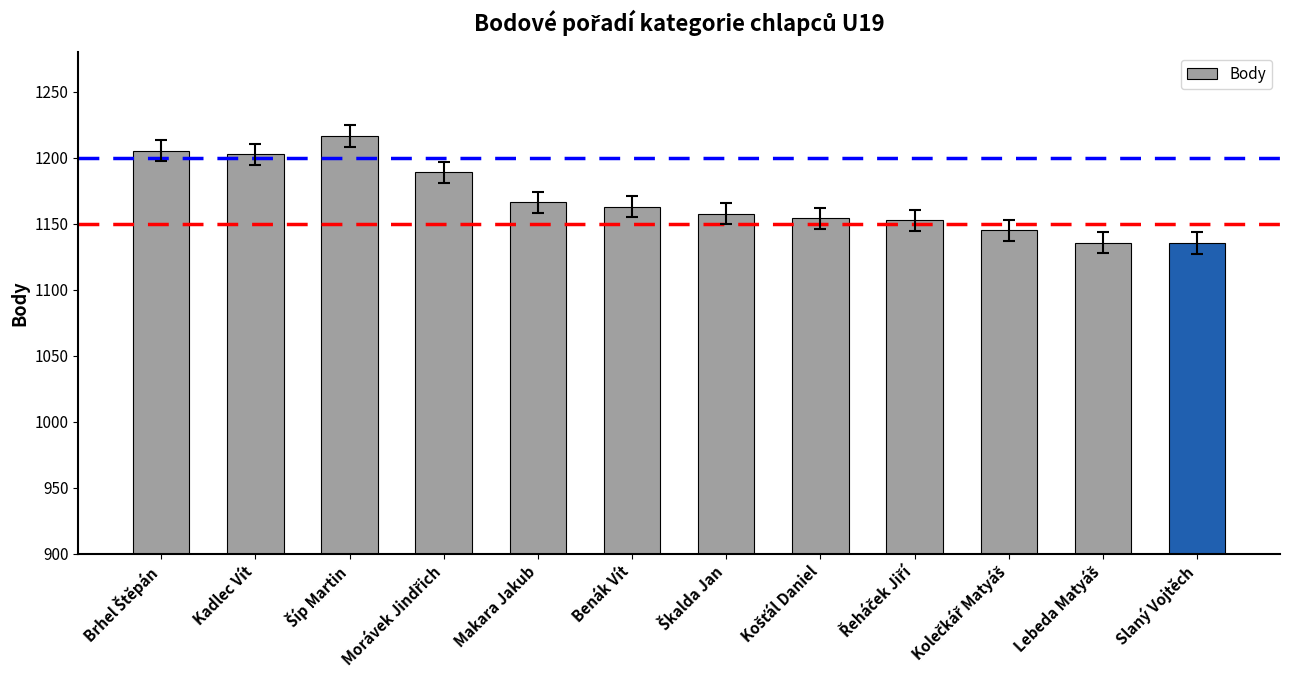

What is the value of the 6th bar from the left?

1162.8